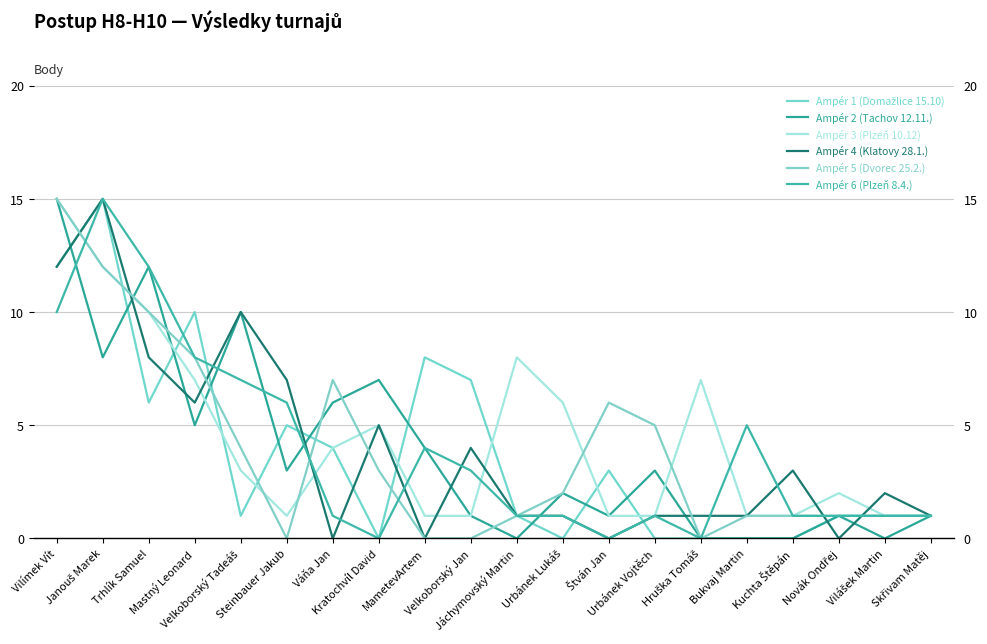

How many interior local valleys does the Ampér 1 (Domažlice 15.10) series have?

4